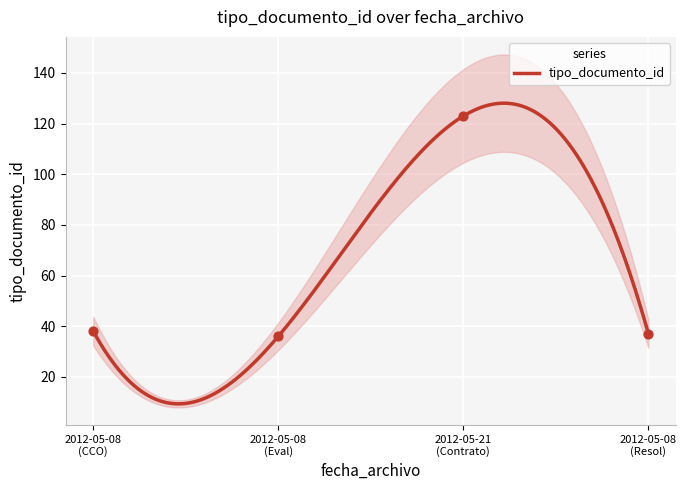

Approximately how many times larger is the value at 2012-05-08 (Eval) compared to 2012-05-08 (Resol)?

1.0